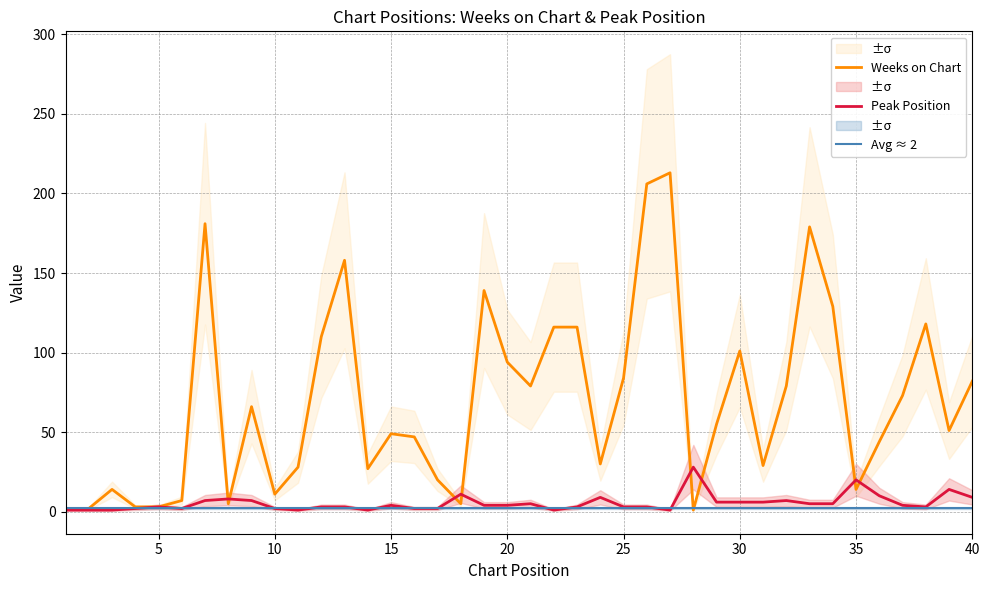

What are all the series names shown in the legend?

Weeks on Chart, Peak Position, Avg ≈ 2